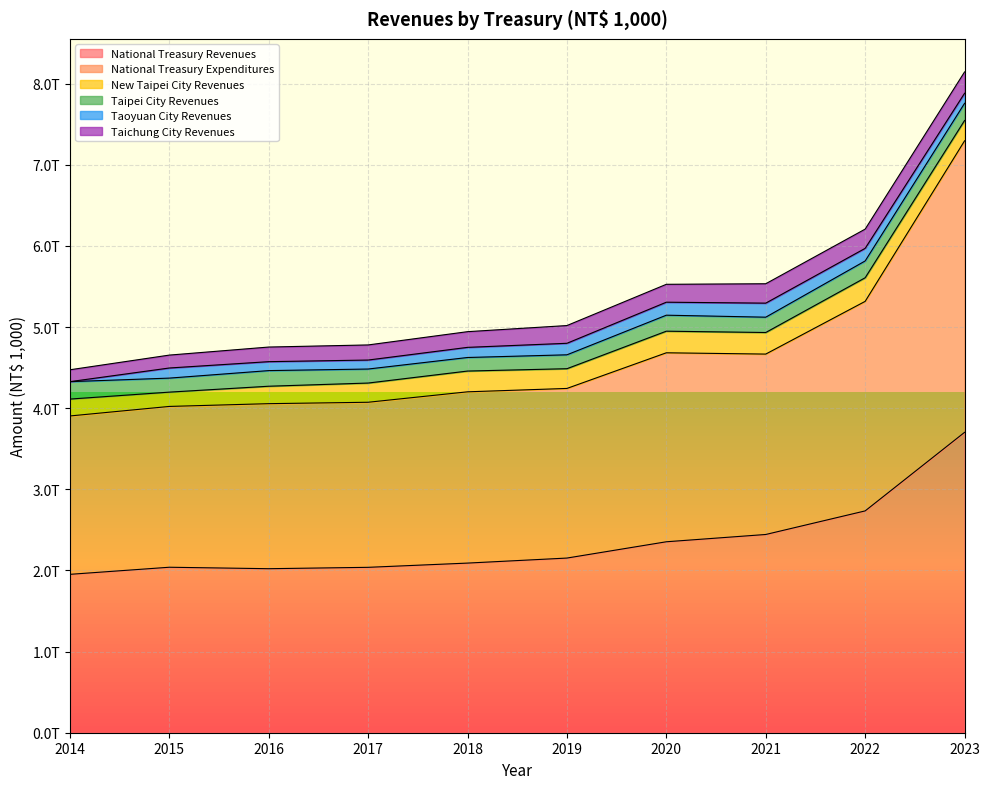

What is the average value of the Taipei City Revenues series?

189604164